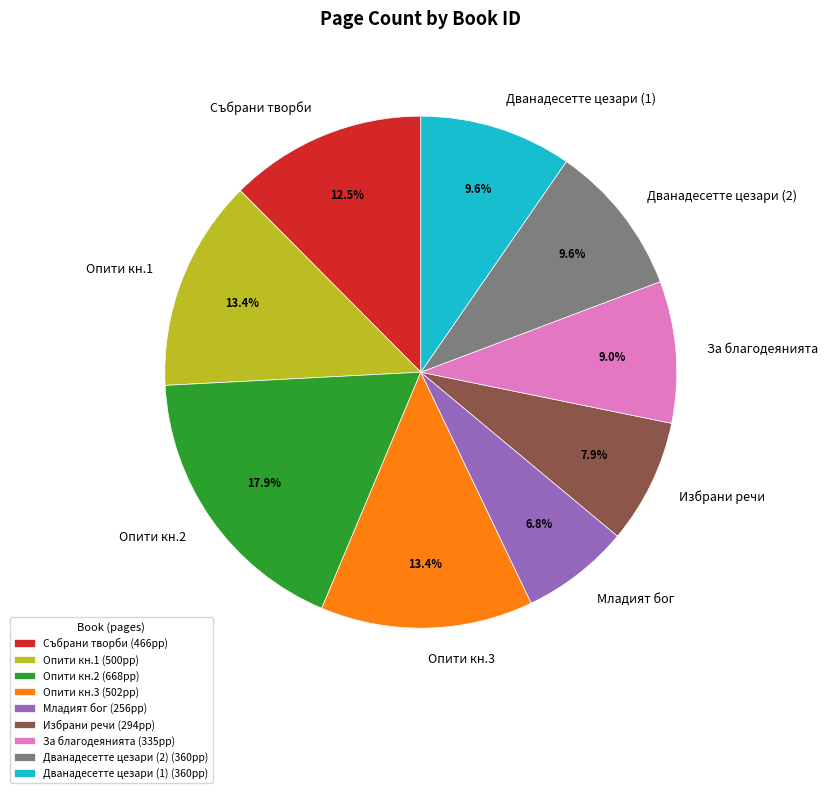

Between Младият бог and Избрани речи, which is larger?

Избрани речи